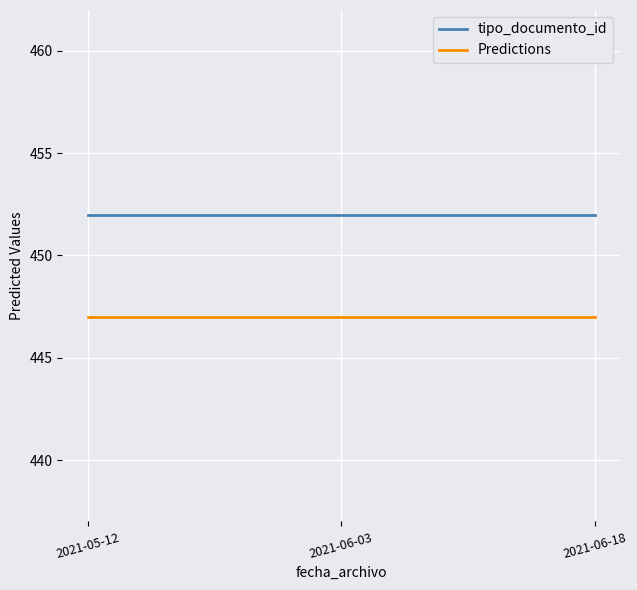

What is the lowest value of the Predictions series?

447